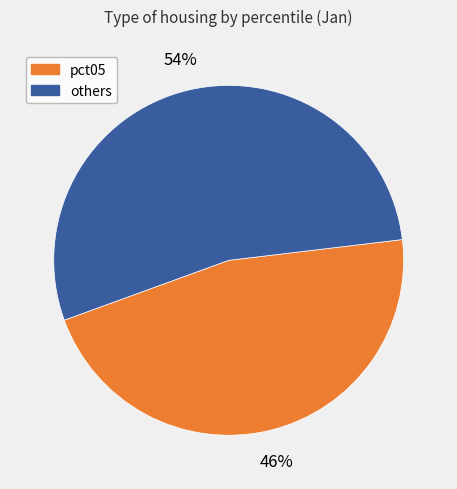

Is there any slice that represents more than half of the pie?

Yes